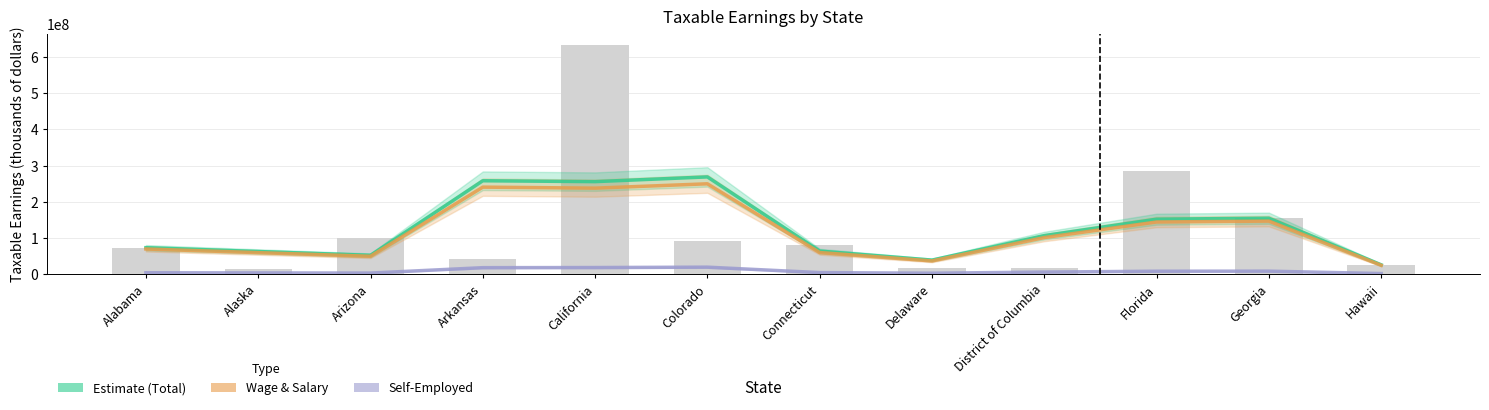

Which series has the largest total across all categories?

Total taxable earnings